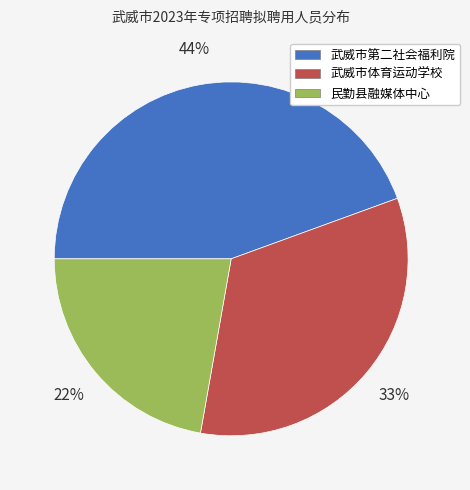

What is the largest slice in the pie chart?

武威市第二社会福利院